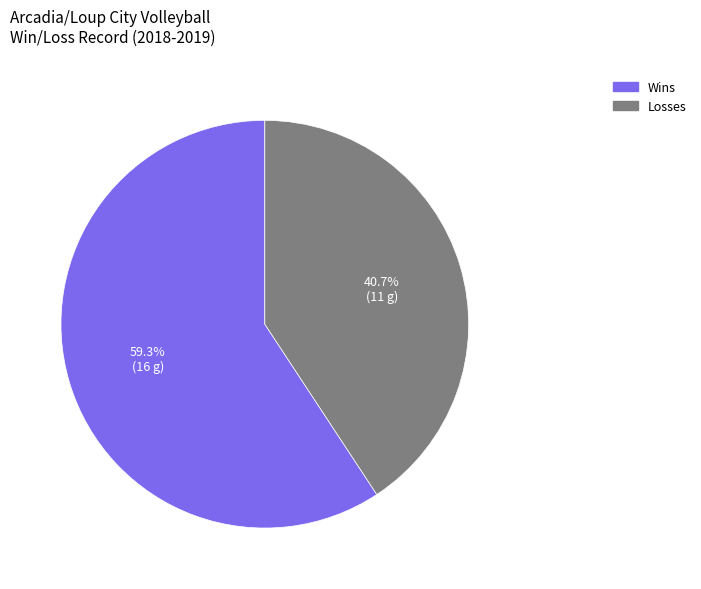

Count the number of slices in the pie.

2